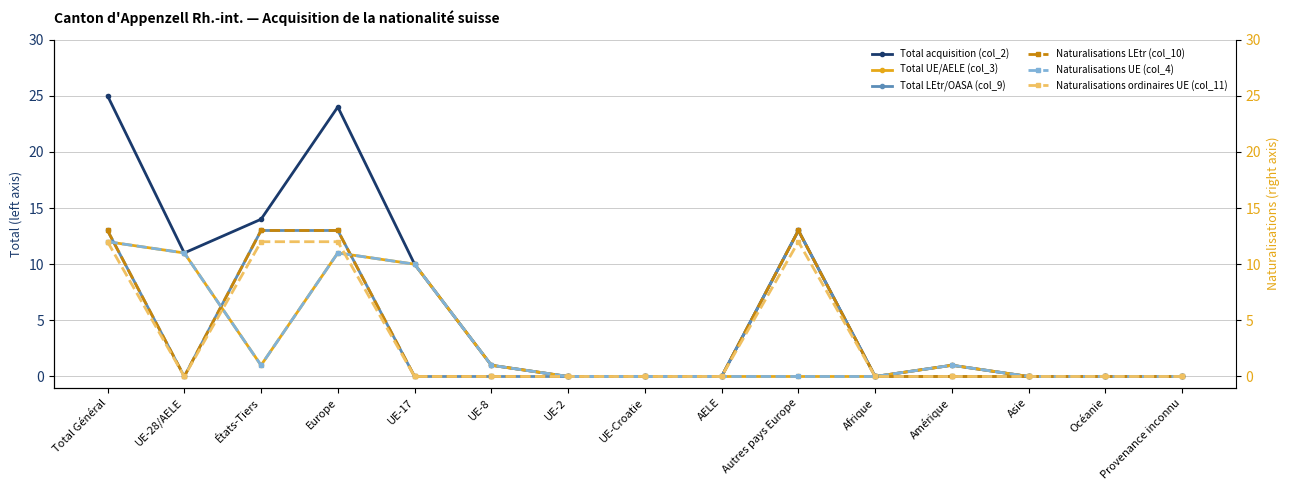

Between which two adjacent categories do Naturalisations ordinaires UE (col_11) and Total UE/AELE (col_3) first intersect?

UE-28/AELE and États-Tiers